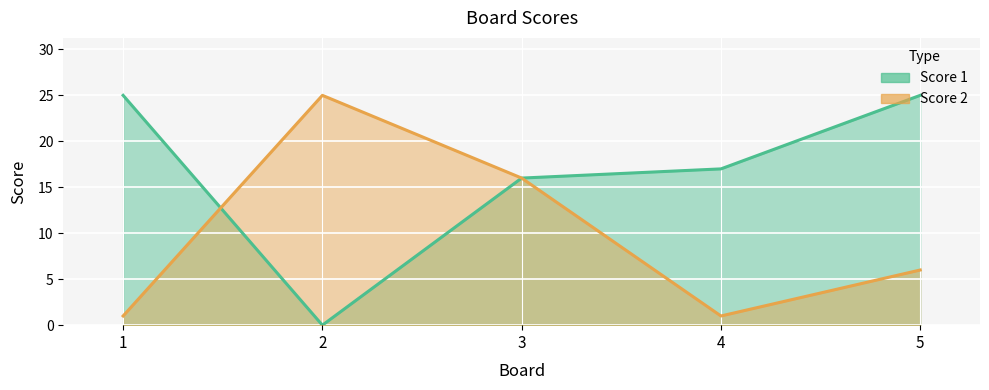

Reading right to left, transcribe all the data shown in this chart.

Score 1: 5=25	4=17	3=16	2=0	1=25
Score 2: 5=6	4=1	3=16	2=25	1=1